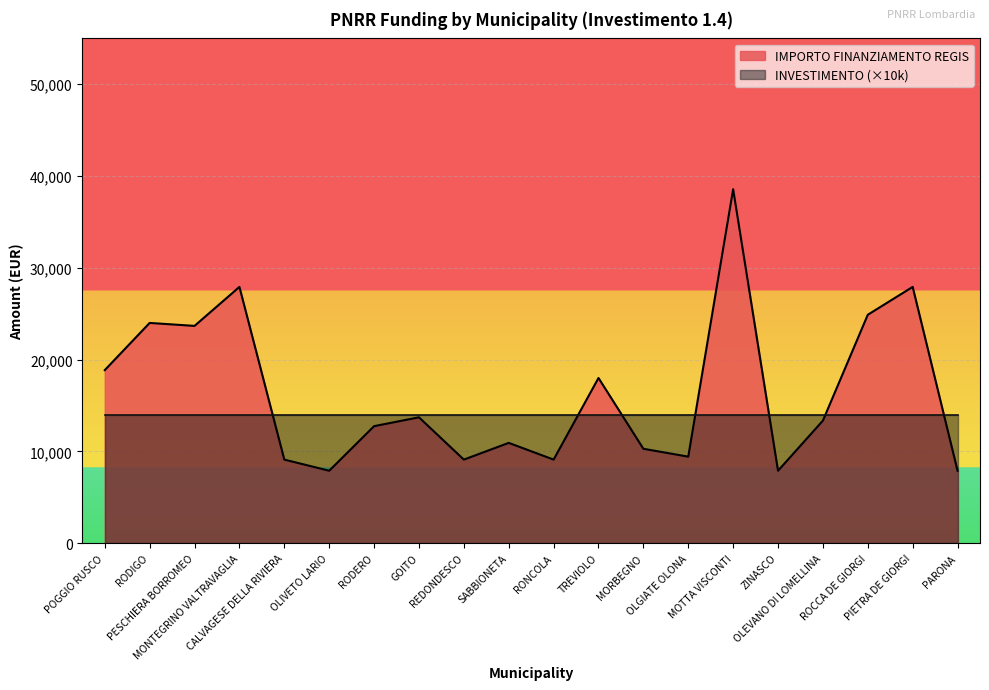

Which label corresponds to the smallest value in the chart?

OLIVETO LARIO